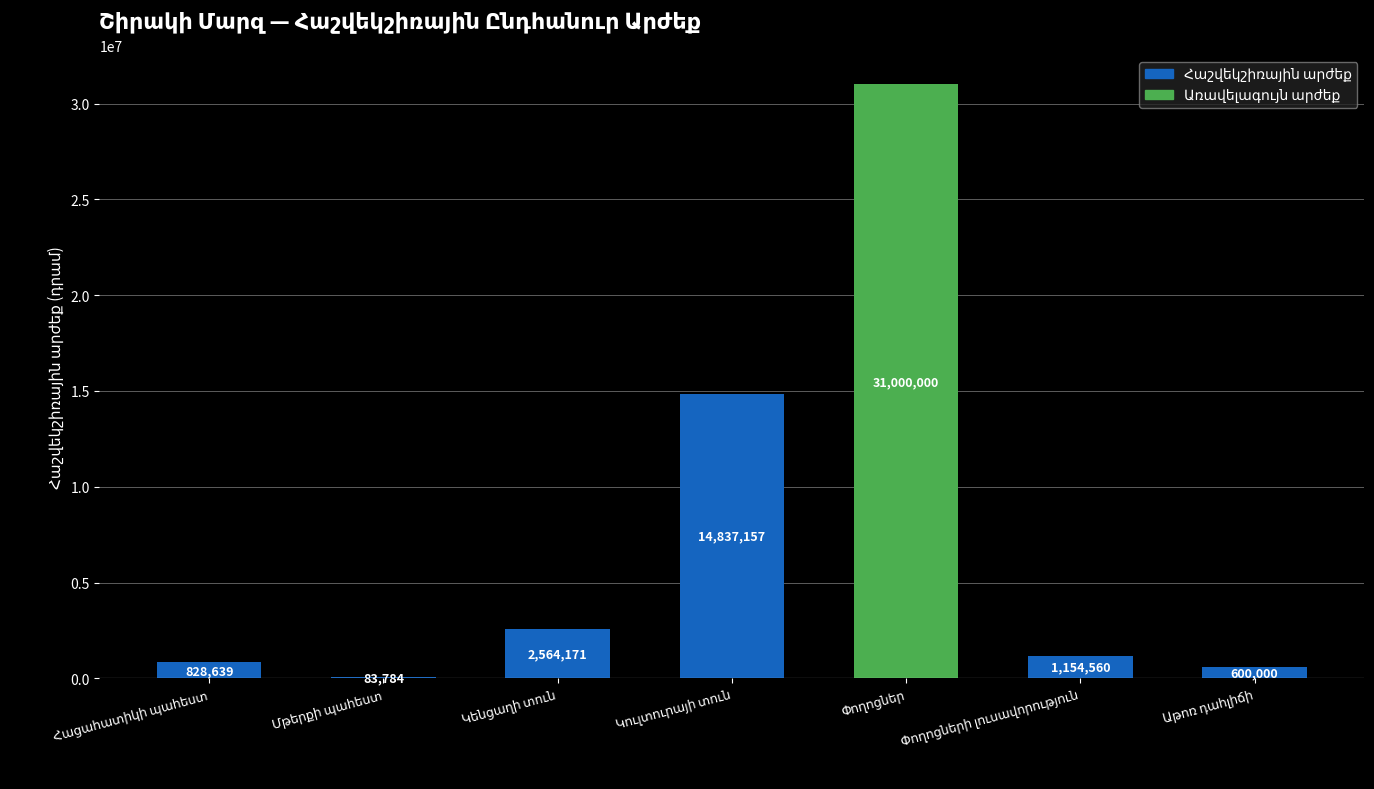

Are the bars horizontal?

No